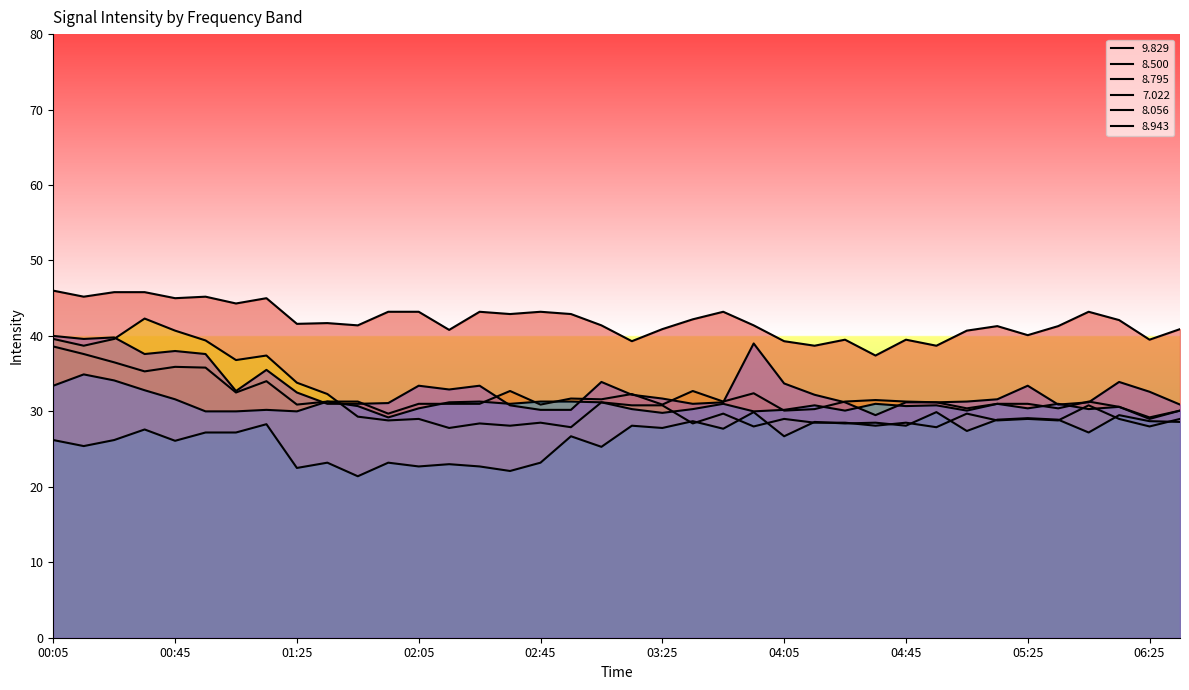

In 9.829, how many points are higher than both neighbors (excluding endpoints)?

10